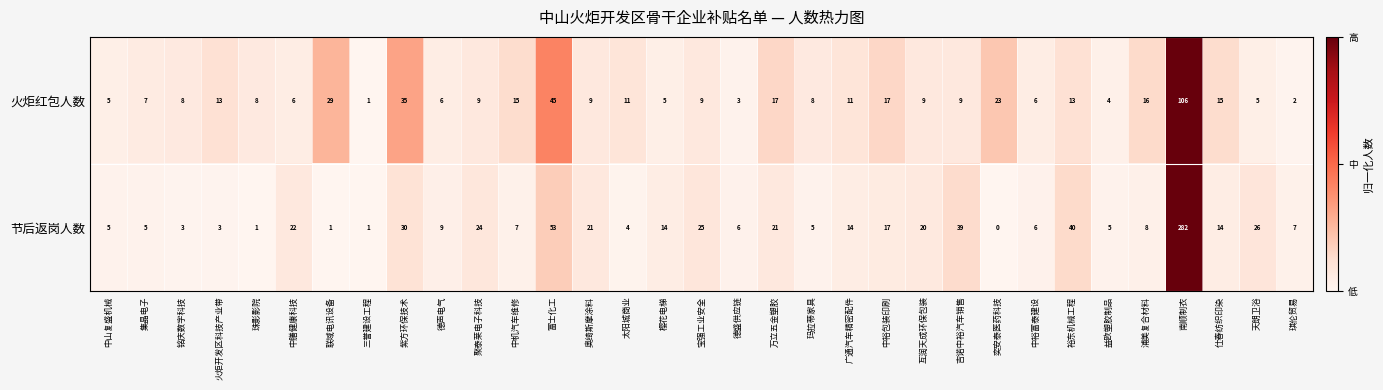

At which label does 火炬红包人数 reach its peak?

南顺制衣